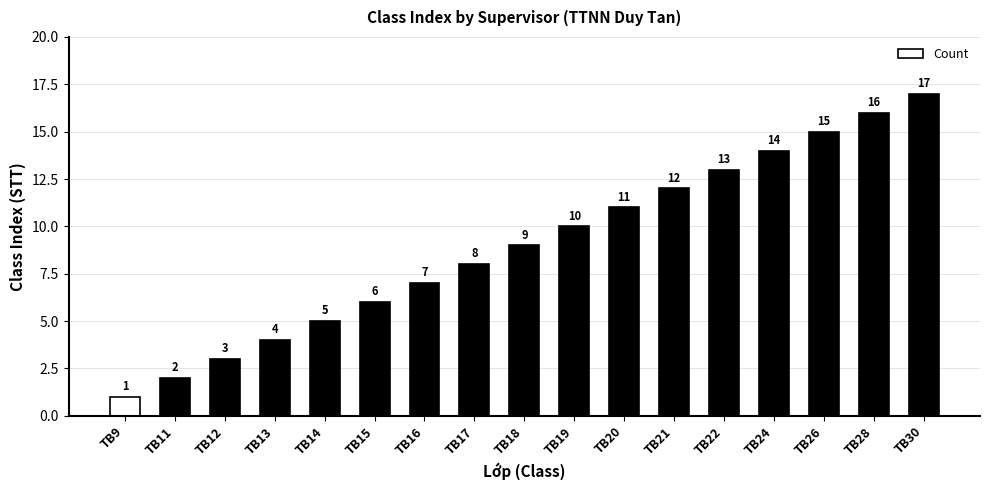

List the labels in order of value, largest first.

TB30, TB28, TB26, TB24, TB22, TB21, TB20, TB19, TB18, TB17, TB16, TB15, TB14, TB13, TB12, TB11, TB9